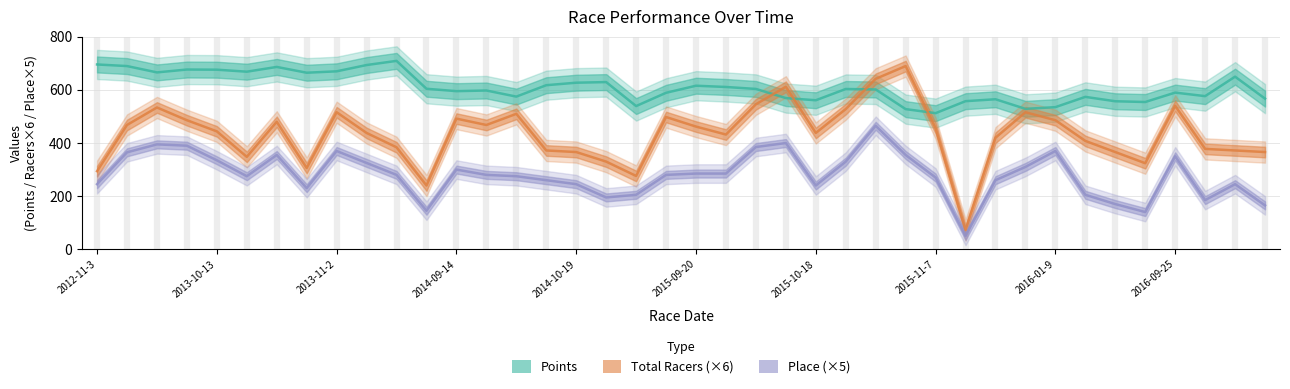

What is the smallest value displayed?

50.0